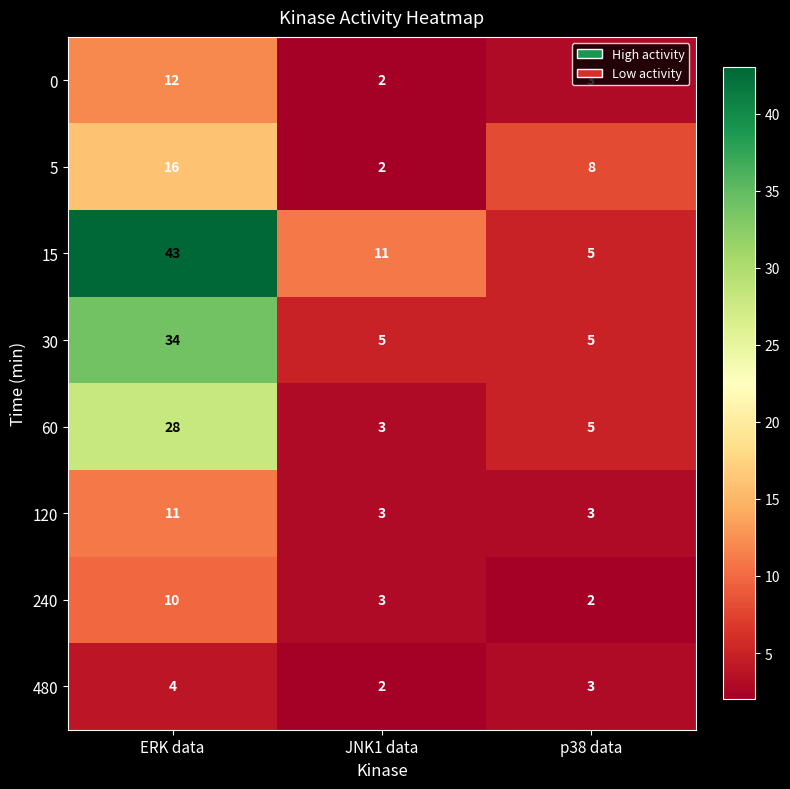

List the series in order of their peak value, lowest first.

480, 240, 120, 0, 5, 60, 30, 15